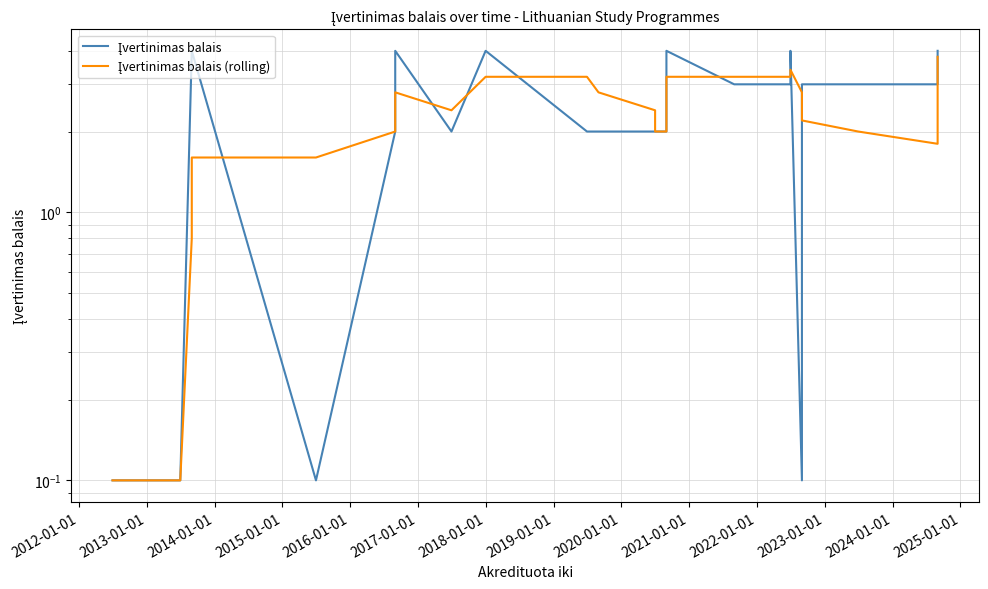

Reading right to left, what are all the values shown in this chart?

Įvertinimas balais: 4.0	4.0	4.0	4.0	3.0	3.0	3.0	3.0	0.1	0.1	4.0	4.0	3.0	3.0	3.0	4.0	3.0	3.0	3.0	3.0	3.0	3.0	2.0	2.0	2.0	2.0	2.0	2.0	4.0	2.0	4.0	4.0	2.0	0.1	4.0	4.0	0.1	0.1	0.1	0.1
Įvertinimas balais (rolling): 3.8	3.6	3.4	3.2	2.4	1.8	2.0	2.2	2.2	2.8	3.4	3.4	3.2	3.2	3.2	3.2	3.0	3.0	2.8	2.6	2.4	2.2	2.0	2.0	2.4	2.4	2.8	3.2	3.2	2.4	2.8	2.8	2.0	1.6	1.6	0.8	0.1	0.1	0.1	0.1